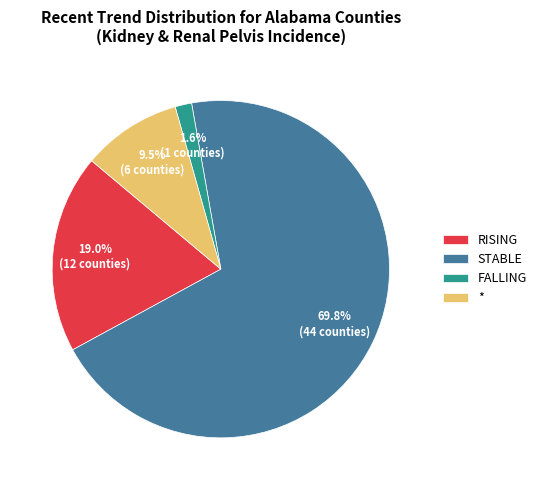

Rank the categories by value from highest to lowest.

STABLE, RISING, *, FALLING